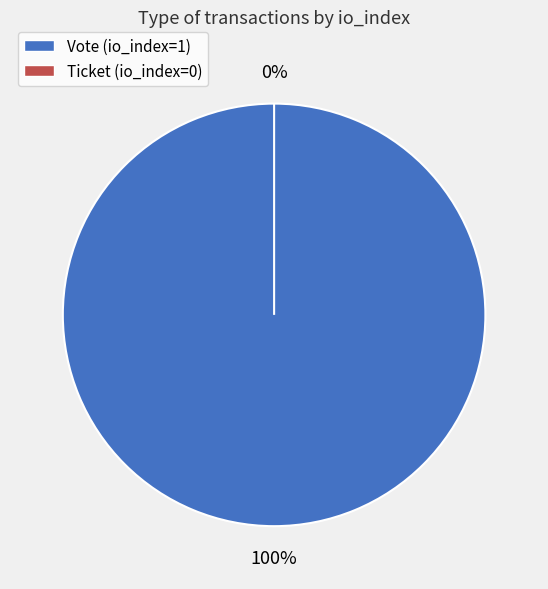

To the nearest percent, what is the difference between the Vote (io_index=1) and Ticket (io_index=0) slice percentages?

100%